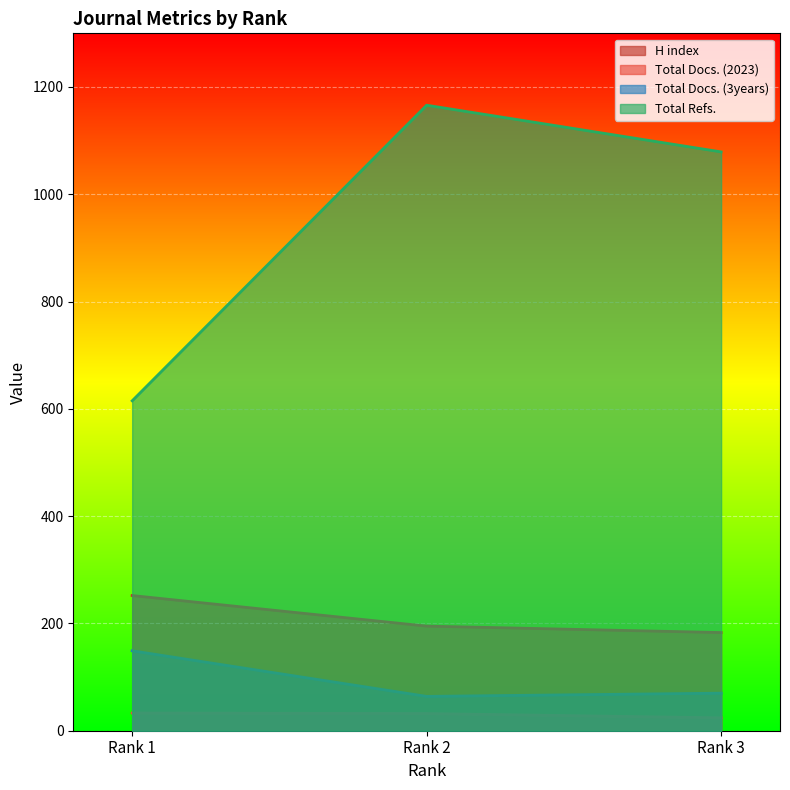

Reading left to right, extract all data points from this chart.

H index: Rank 1=252	Rank 2=195	Rank 3=183
Total Docs. (2023): Rank 1=33	Rank 2=32	Rank 3=24
Total Docs. (3years): Rank 1=149	Rank 2=64	Rank 3=70
Total Refs.: Rank 1=615	Rank 2=1166	Rank 3=1079